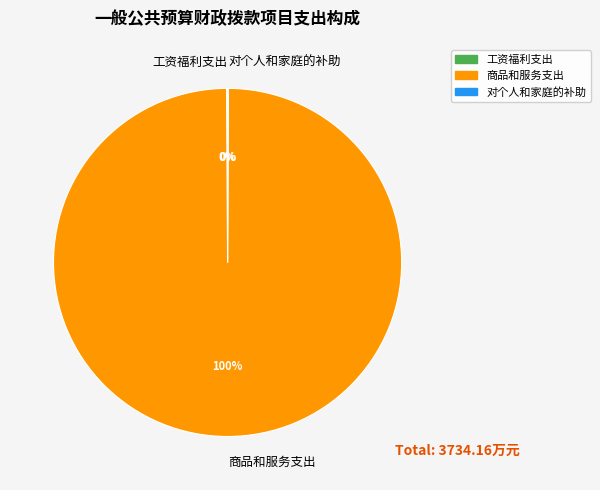

To the nearest percent, what portion does 商品和服务支出 represent?

100%